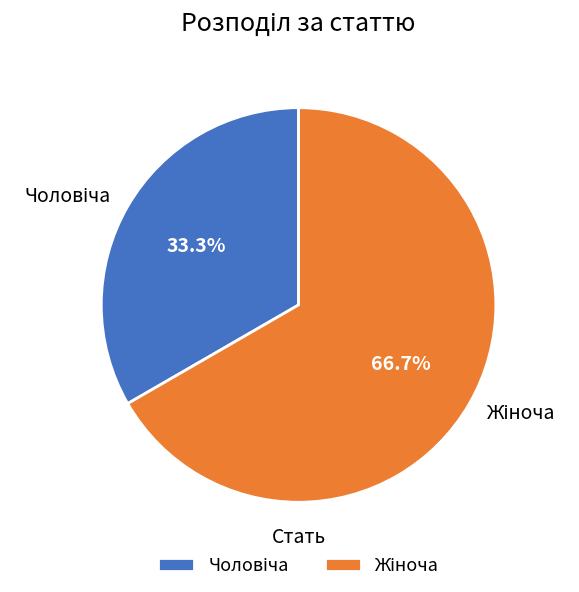

Does any single category account for the majority?

Yes